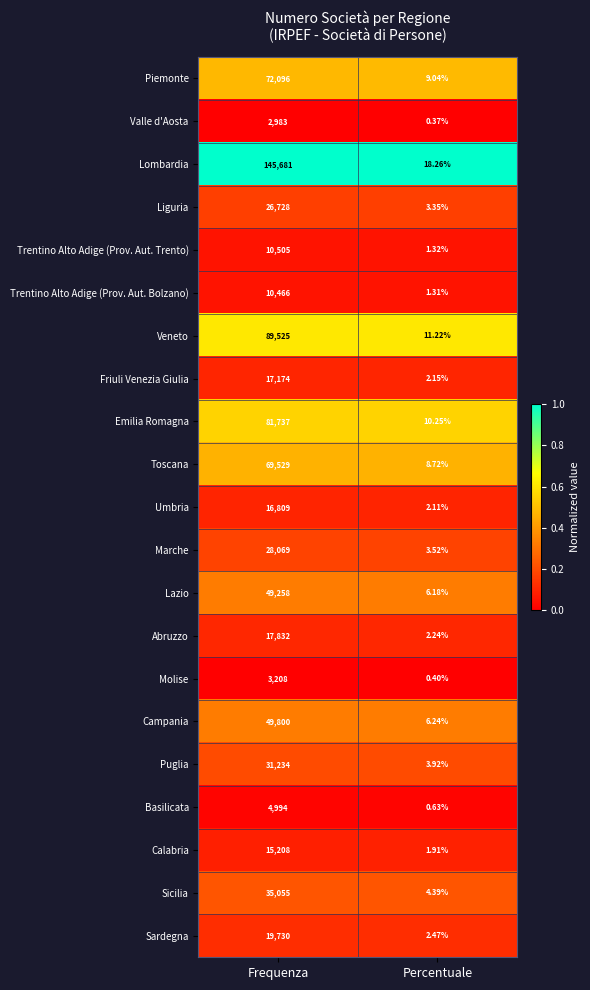

At which category is the sum across all series the highest?

Frequenza